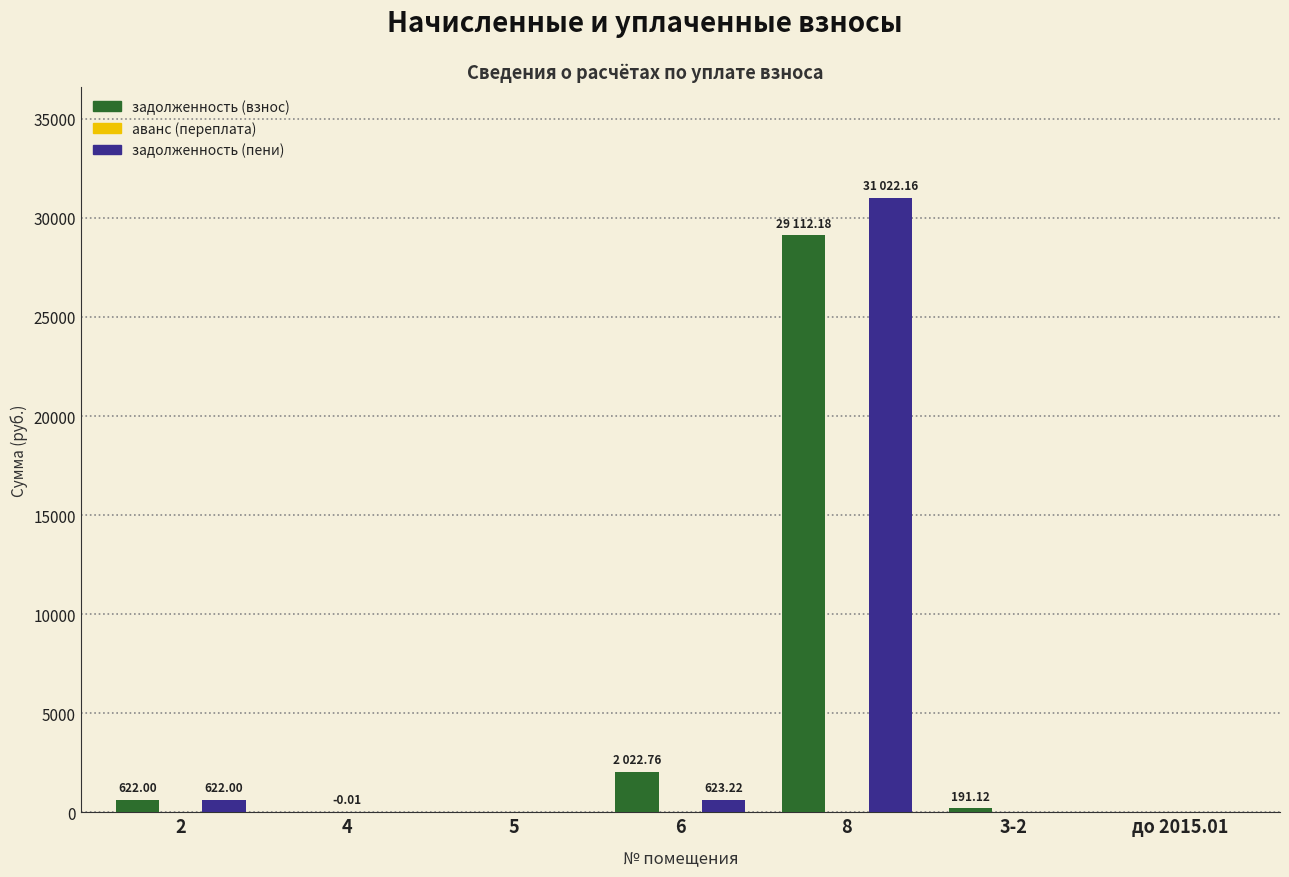

Between 6 and 8, which series saw the biggest shift?

задолженность (пени)